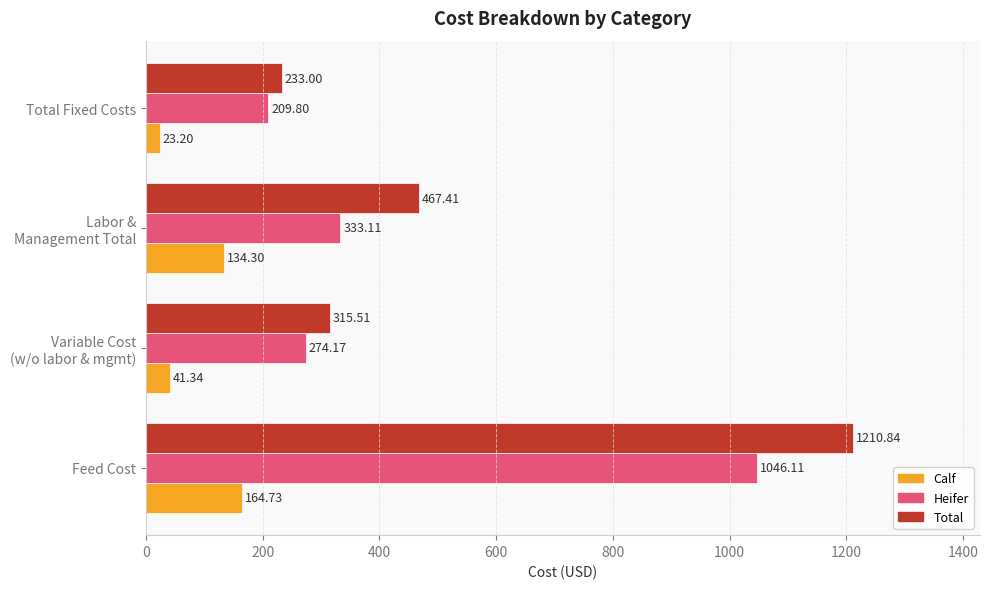

At which label does Total reach its minimum?

Total Fixed Costs